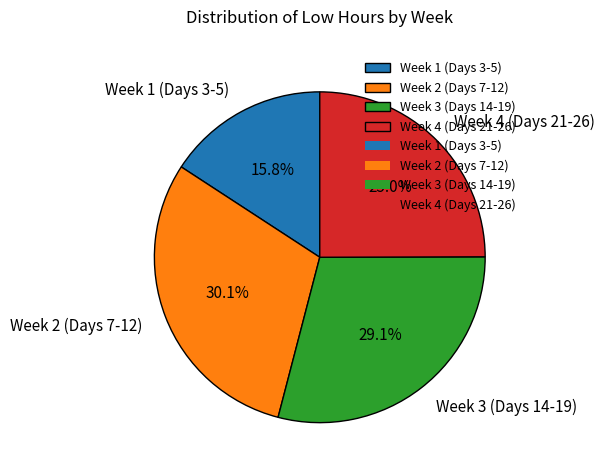

Rank the categories by value from highest to lowest.

Week 2 (Days 7-12), Week 3 (Days 14-19), Week 4 (Days 21-26), Week 1 (Days 3-5)